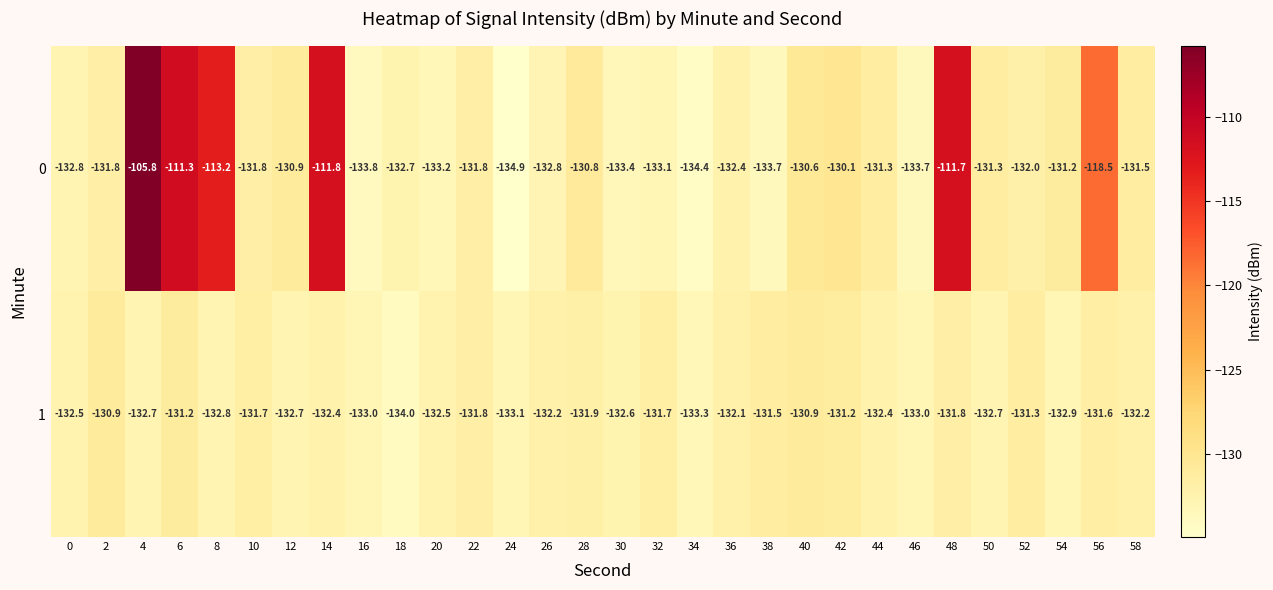

Which series has the widest spread of values?

0